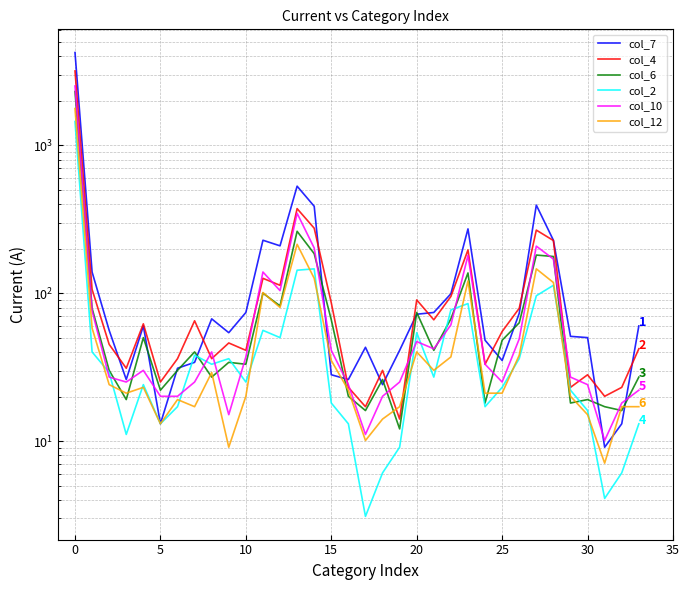

How many times do col_4 and col_7 cross each other?

12